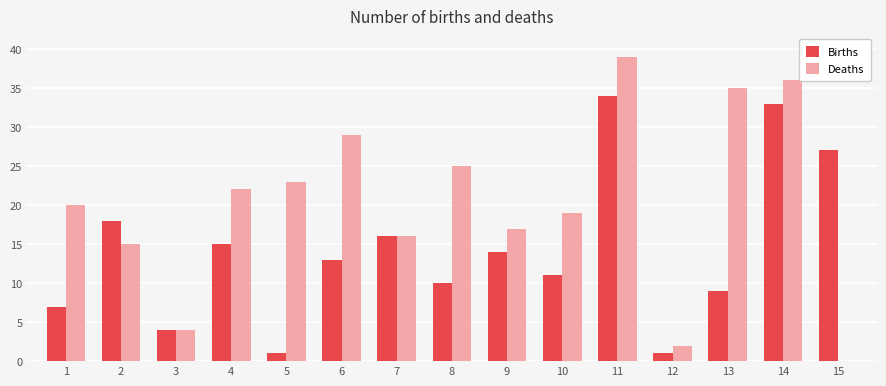

True or false: Deaths has a value of 50 at 6.

False